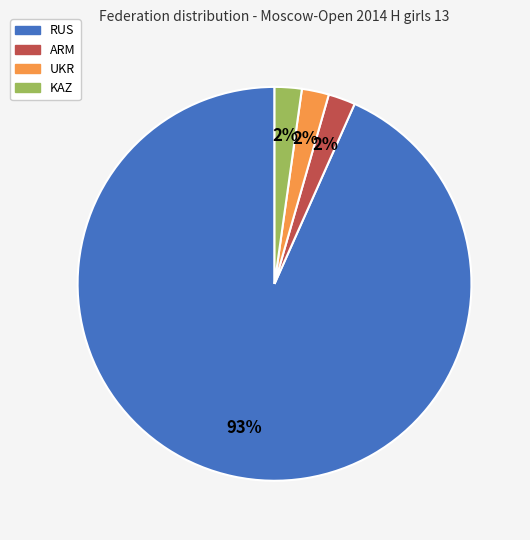

How many segments does this pie chart have?

4